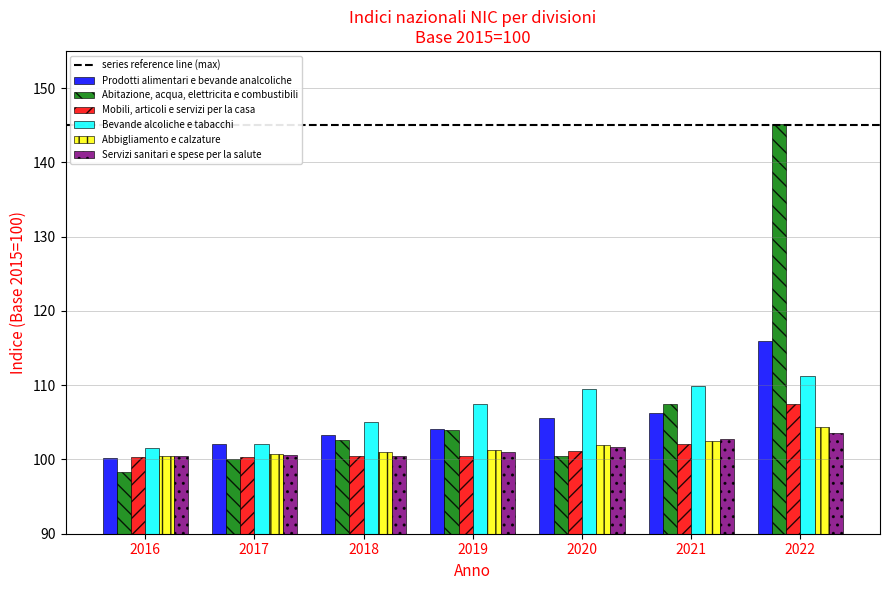

What is the value of the Abitazione, acqua, elettricita e combustibili bar at the 4th from the left?

103.9